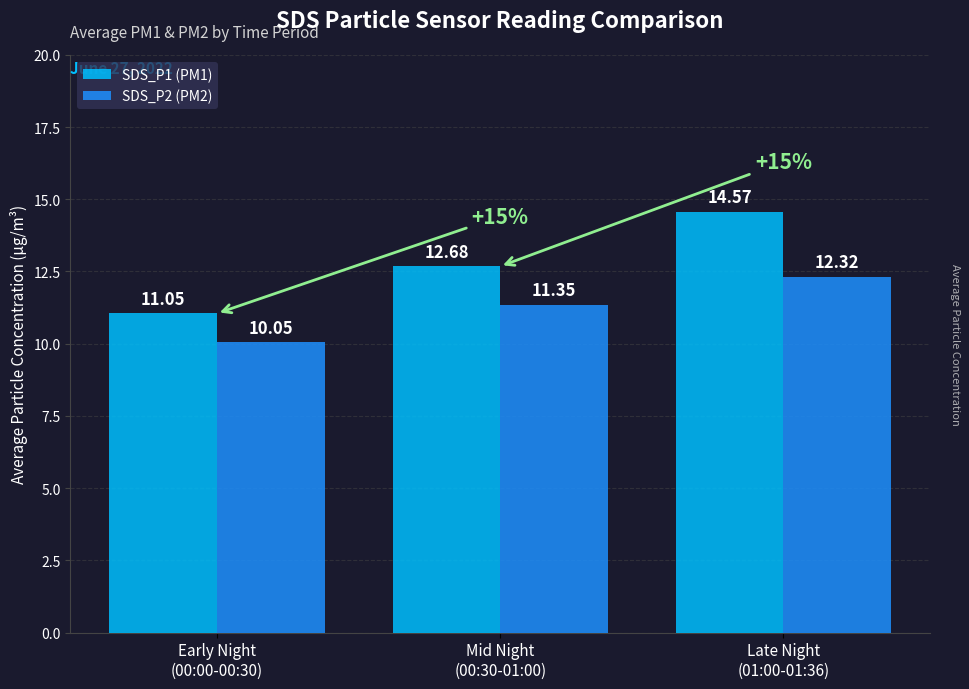

What is the label of the 1st bar from the right?

Late Night
(01:00-01:36)